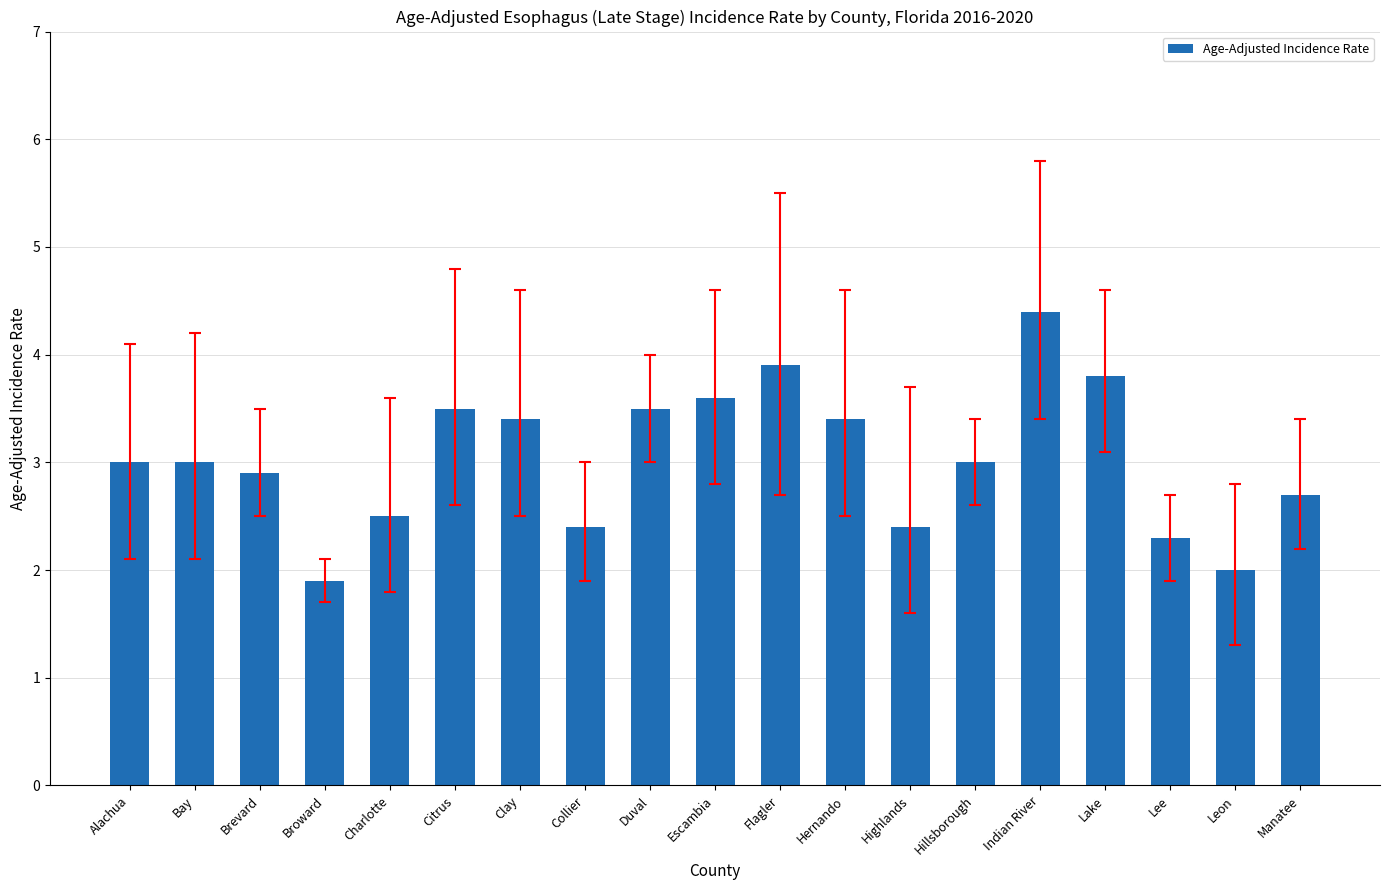

Is it true that the value at Collier is 3.9?

False